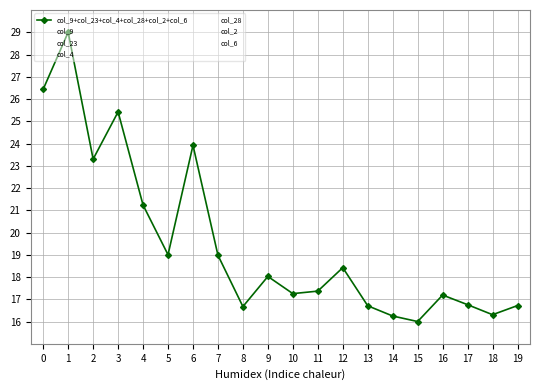

The col_23 series shows 22.0 at 15. True or false?

False